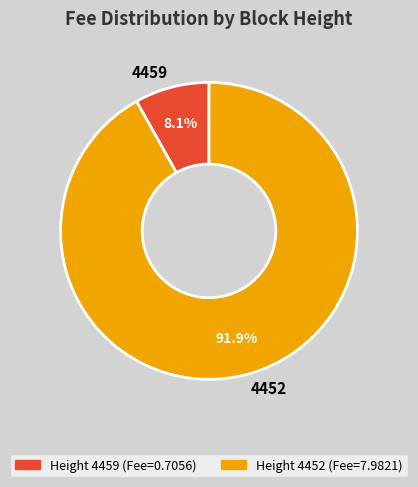

What percentage is the 4452 slice, to the nearest percent?

92%